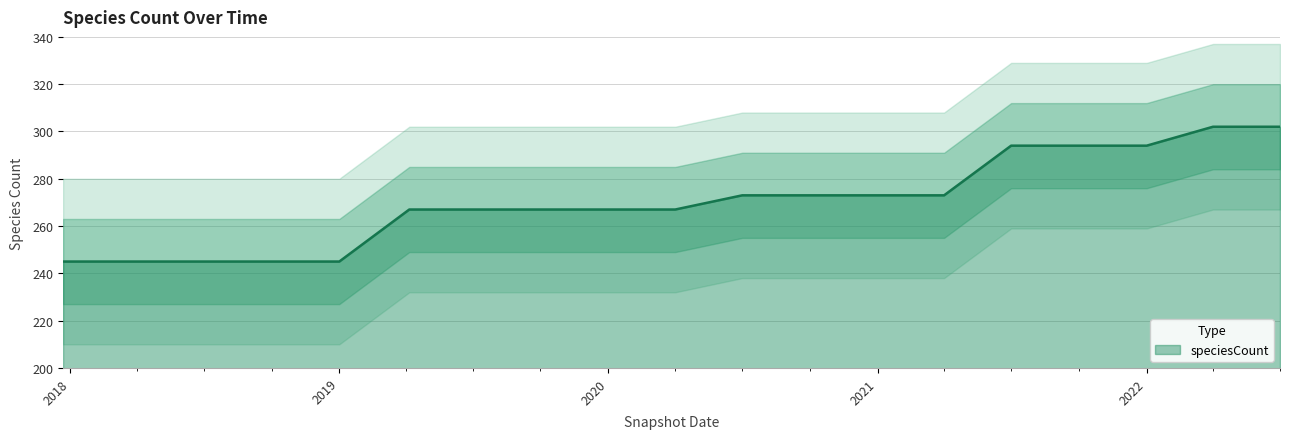

What is the value of the 3rd point from the left?

245